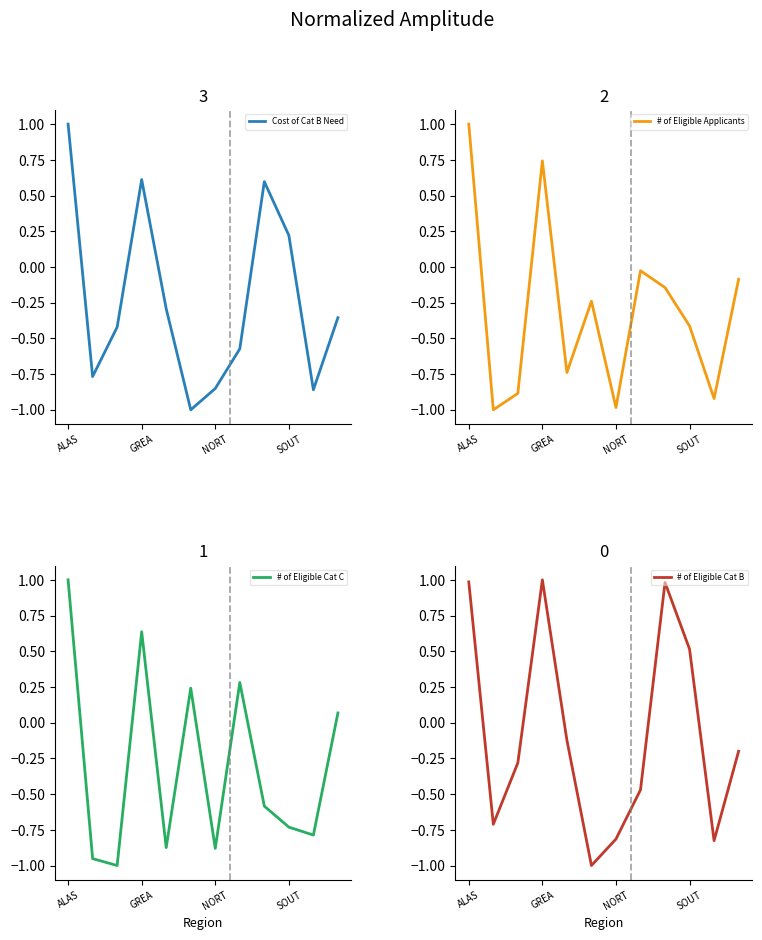

Which label corresponds to the largest value in the chart?

ALAS